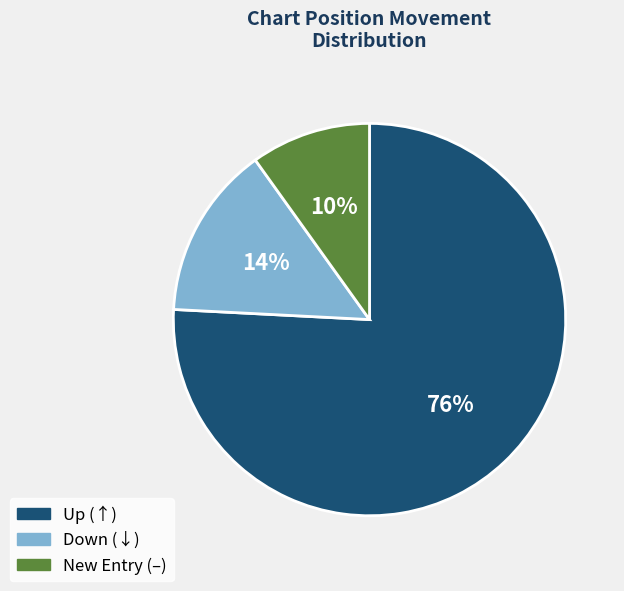

Does any single category account for the majority?

Yes